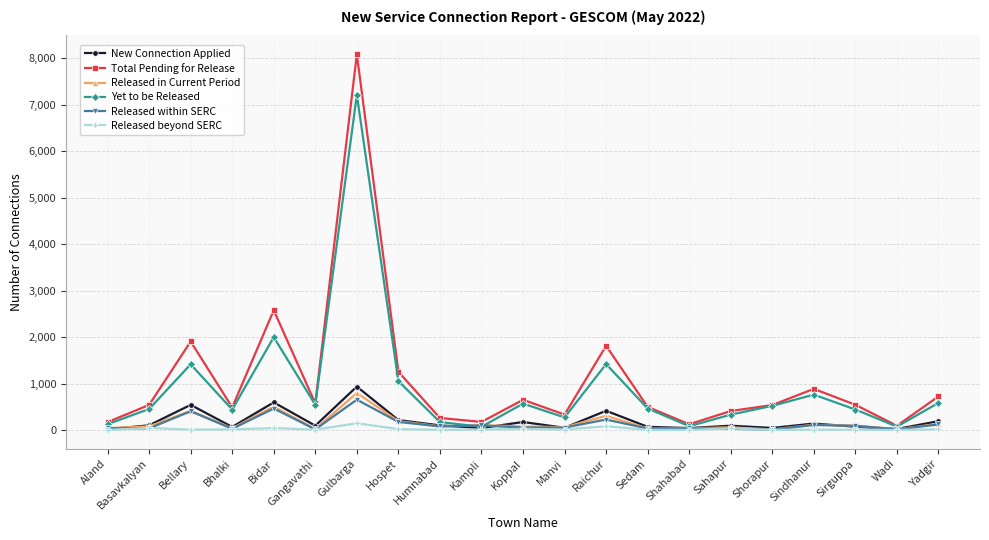

How many data points does each series have?

21